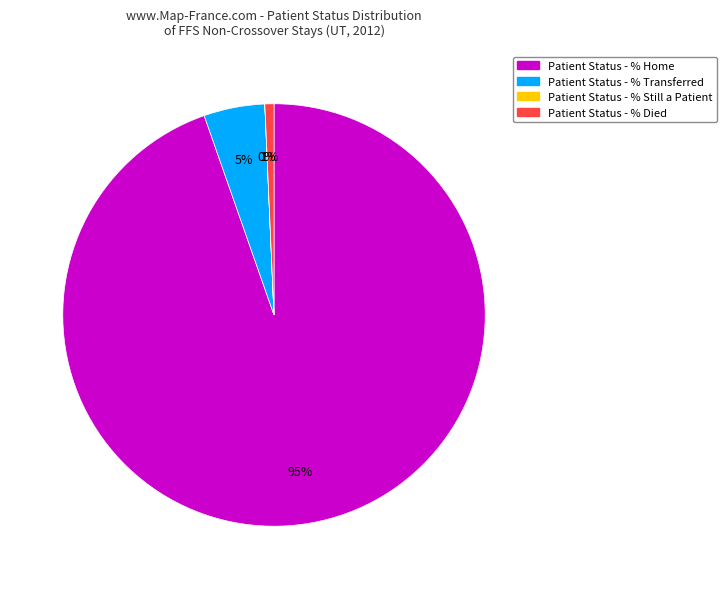

Does any single category account for the majority?

Yes